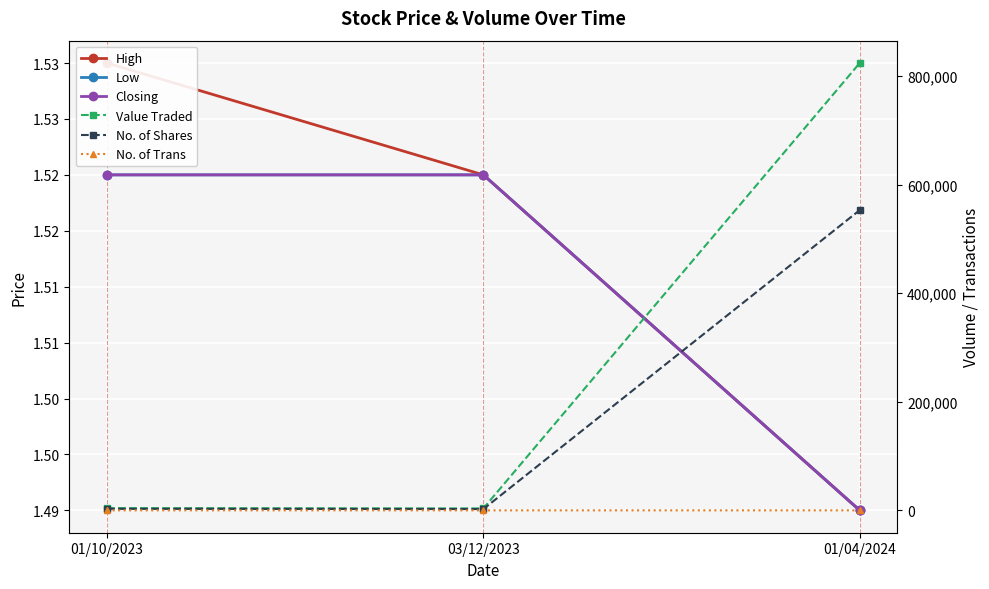

List the labels in order of Closing value, largest first.

01/10/2023, 03/12/2023, 01/04/2024